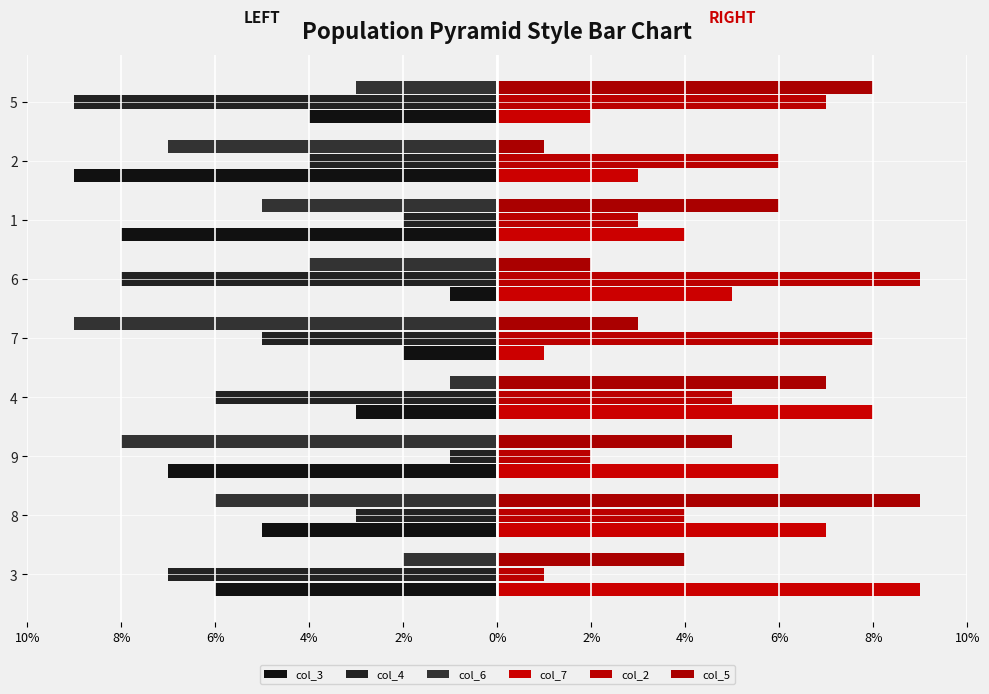

What is the difference between the second highest and second lowest values in the col_3 series?

6